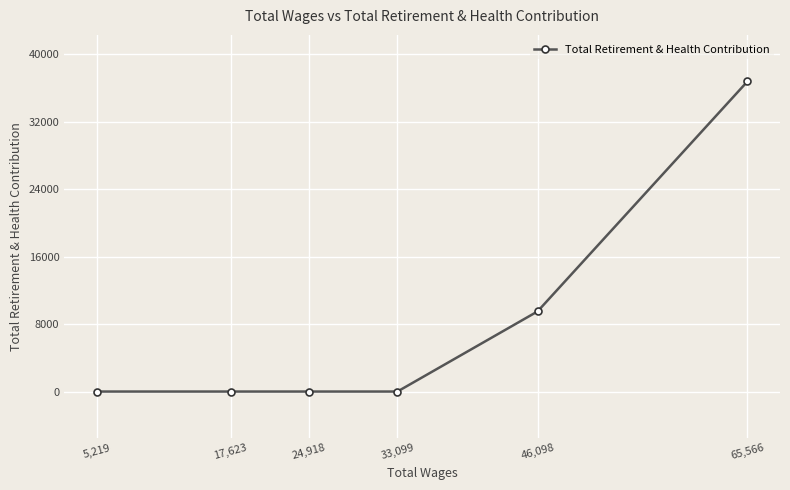

Which label corresponds to the smallest value in the chart?

33,099